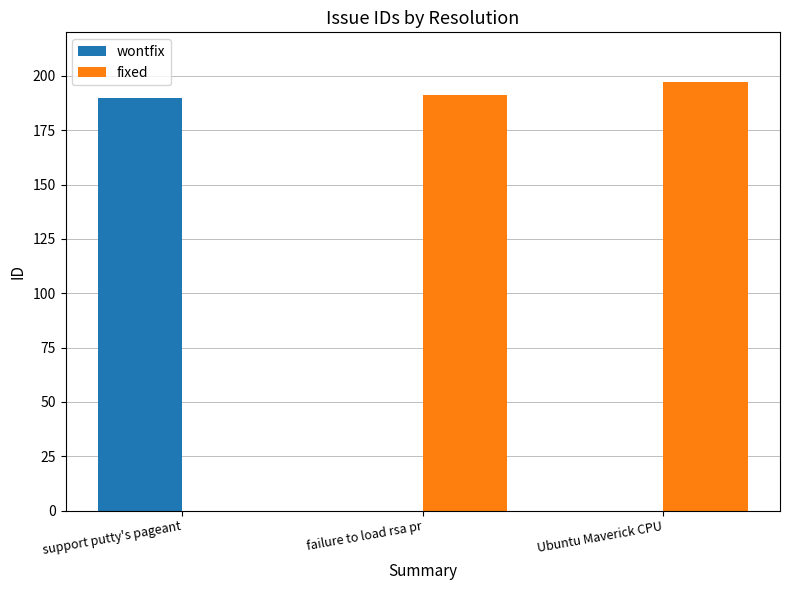

How many groups of bars are there?

3